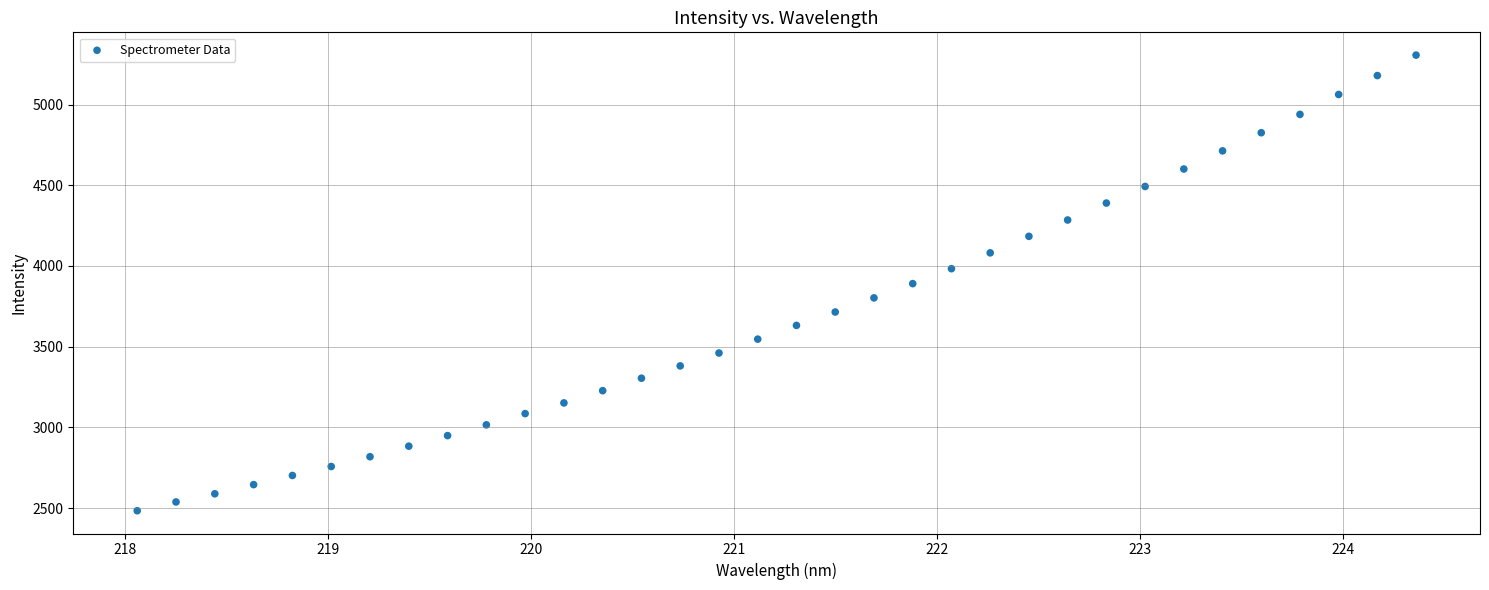

What is the range of Y values (max minus min)?

2822.1